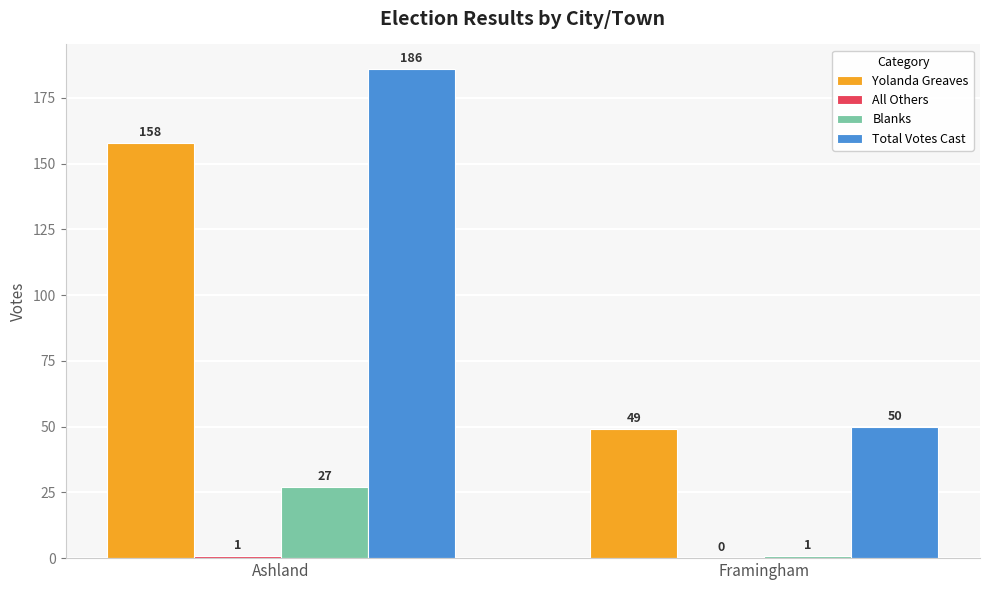

Are the bars grouped side by side (vs. stacked)?

Yes